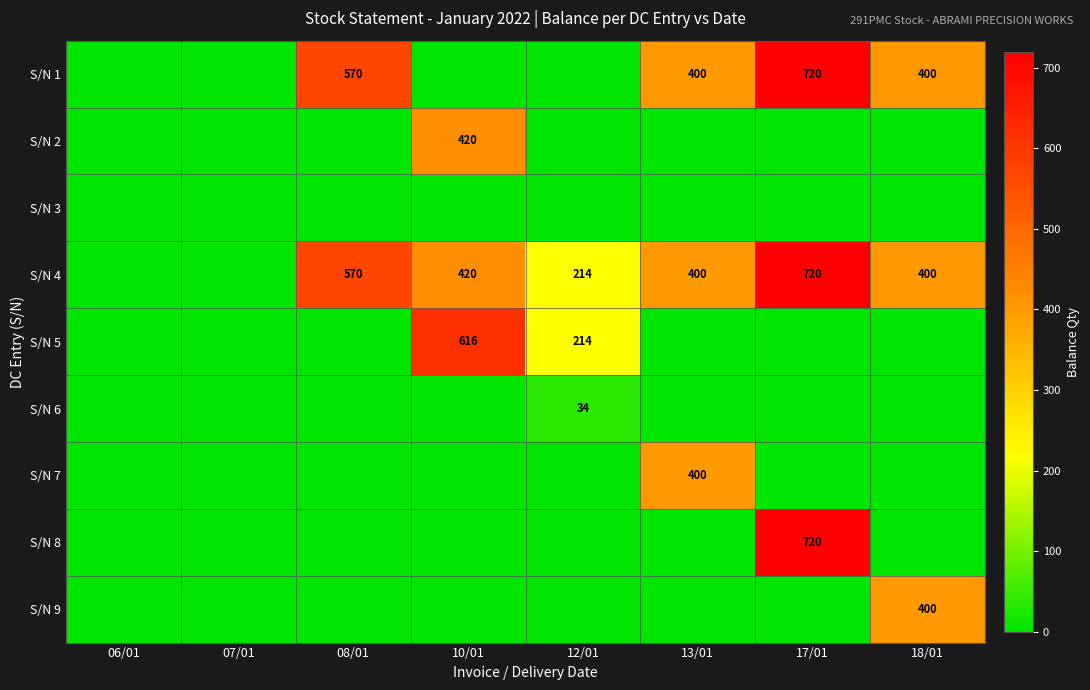

The value of S/N 8 at 17/01 is 1262. True or false?

False